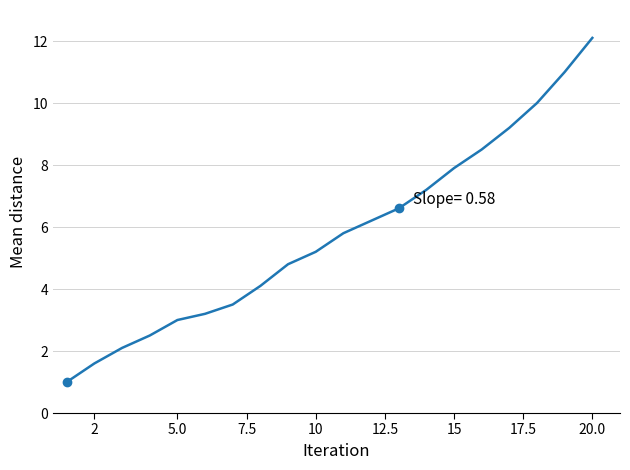

True or false: the data has more than 2 interior local peaks.

False